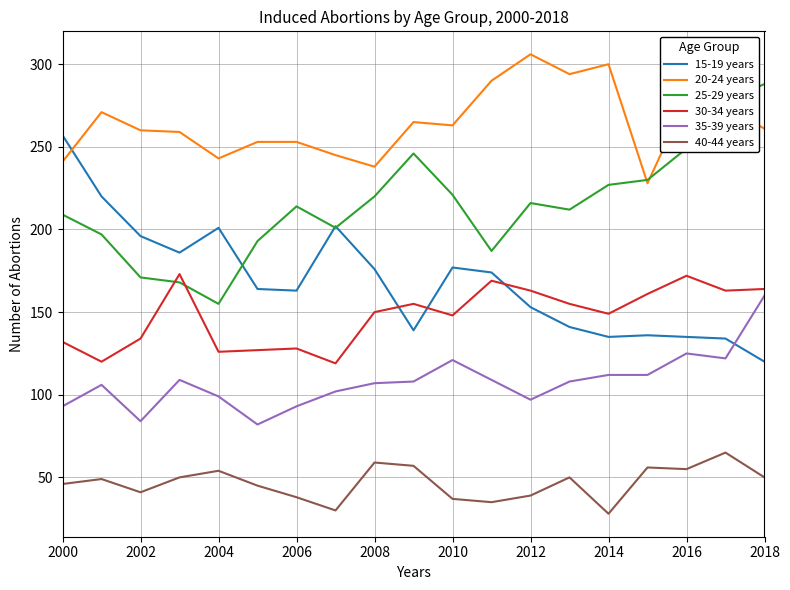

What is the minimum value shown in the chart?

28